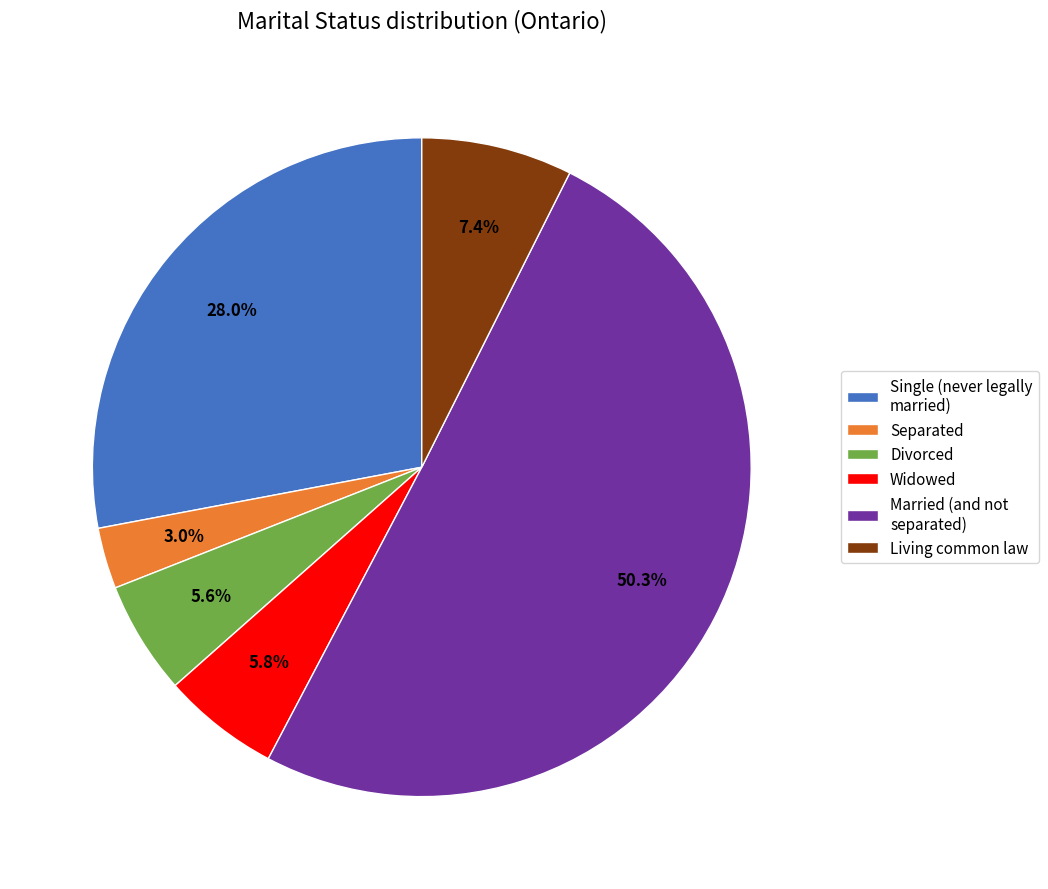

Which category accounts for the majority?

Married (and not separated)